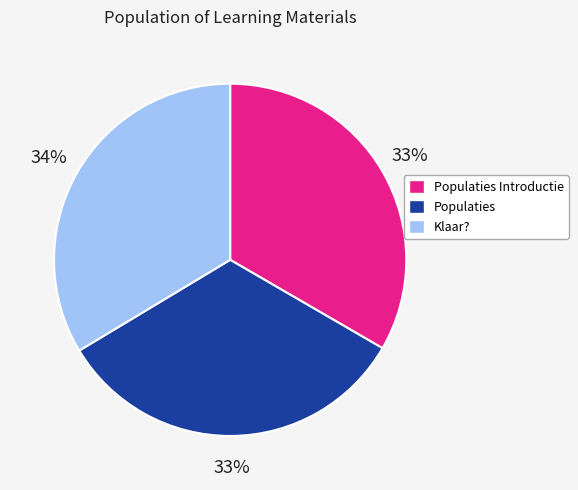

Count the number of slices in the pie.

3